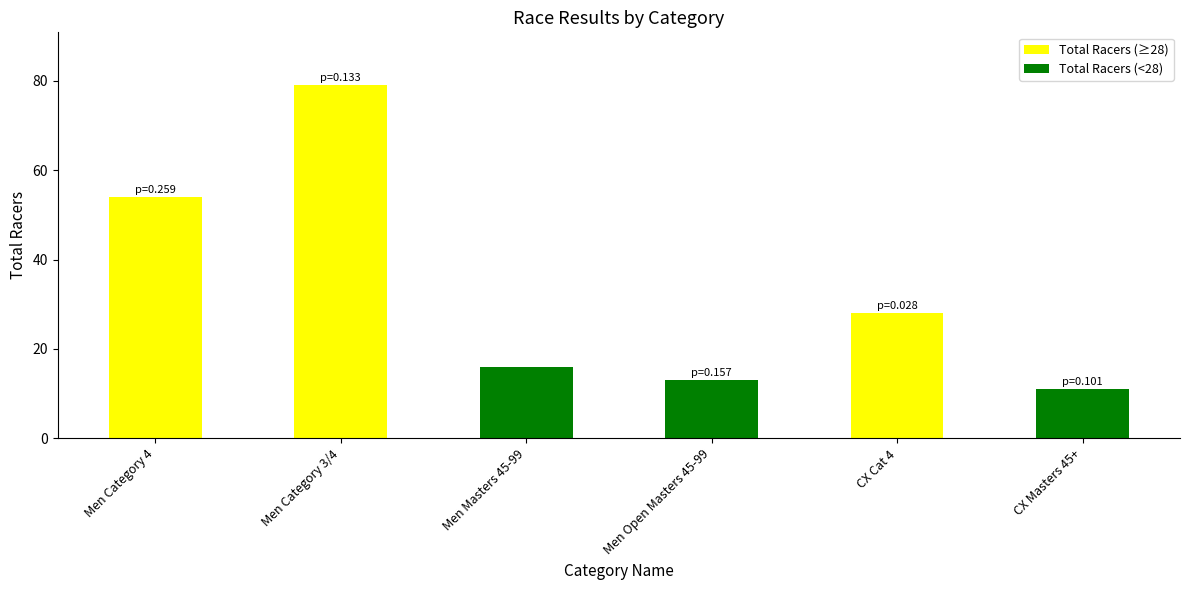

Which label corresponds to the largest value in the chart?

Men Category 3/4